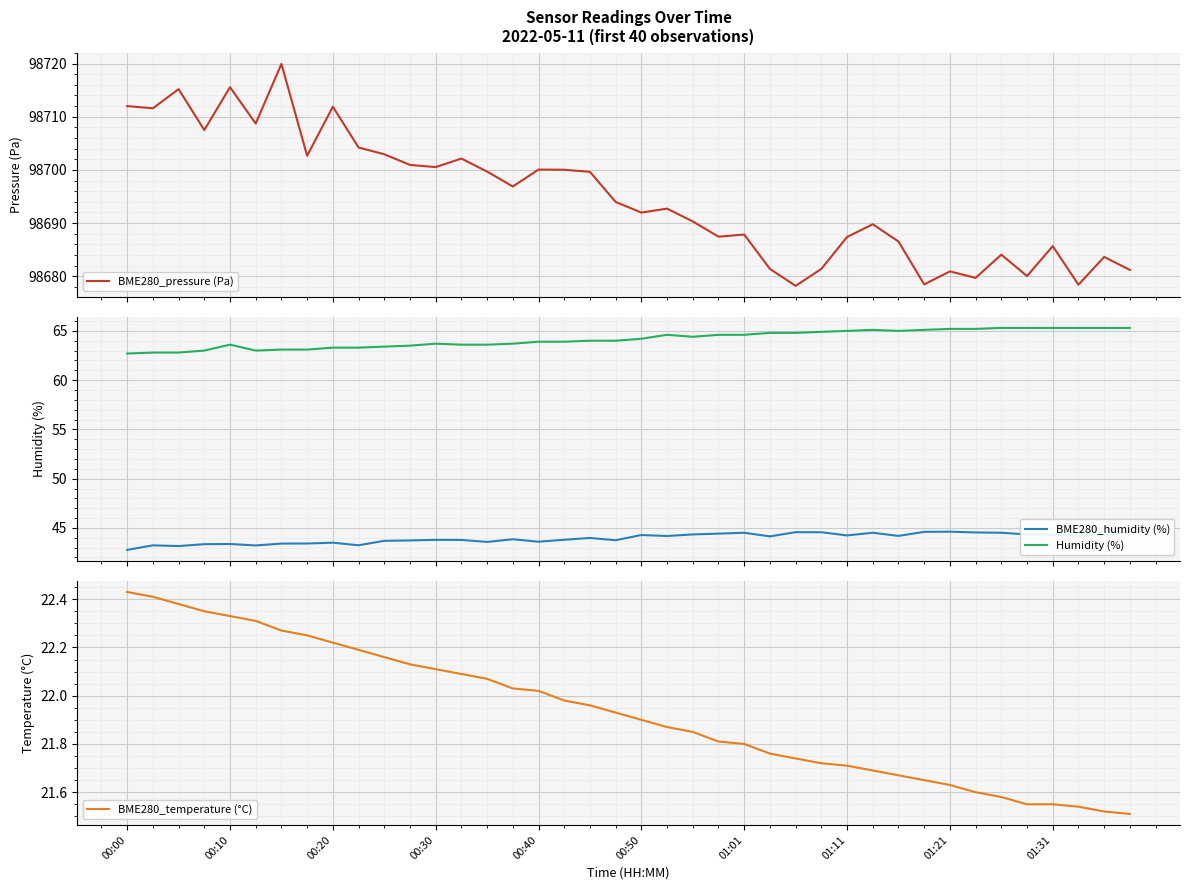

True or false: BME280_temperature (°C) has a value of 36.2 at 00:10.

False